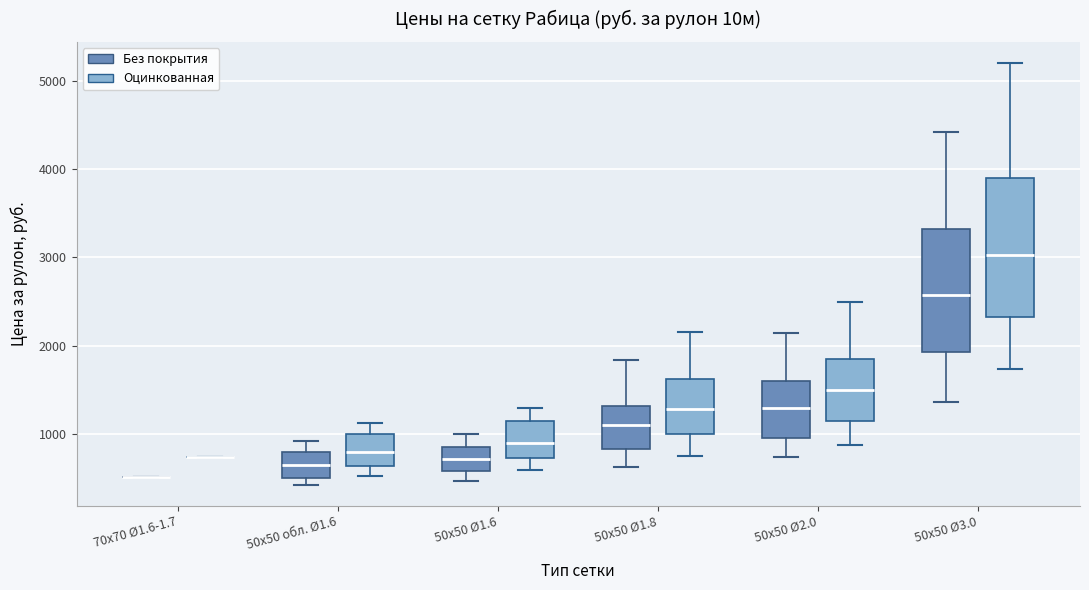

Reading left to right, read every box against the y-axis: the position of its median line, the range the box covers, and the ends of its whiskers. The values are not printed on the chart, so give them approximately, as read against the axis.

70x70 Ø1.6-1.7 (Без покрытия): box collapsed to a line at 500, whiskers 500 to 500
70x70 Ø1.6-1.7 (Оцинкованная): box collapsed to a line at 700, whiskers 700 to 700
50x50 обл. Ø1.6 (Без покрытия): median 700, box 500 to 800, whiskers 400 to 900
50x50 обл. Ø1.6 (Оцинкованная): median 800, box 600 to 1000, whiskers 500 to 1100
50x50 Ø1.6 (Без покрытия): median 700, box 600 to 900, whiskers 500 to 1000
50x50 Ø1.6 (Оцинкованная): median 900, box 700 to 1200, whiskers 600 to 1300
50x50 Ø1.8 (Без покрытия): median 1100, box 800 to 1300, whiskers 600 to 1800
50x50 Ø1.8 (Оцинкованная): median 1300, box 1000 to 1600, whiskers 800 to 2200
50x50 Ø2.0 (Без покрытия): median 1300, box 1000 to 1600, whiskers 700 to 2200
50x50 Ø2.0 (Оцинкованная): median 1500, box 1100 to 1900, whiskers 900 to 2500
50x50 Ø3.0 (Без покрытия): median 2600, box 1900 to 3300, whiskers 1400 to 4400
50x50 Ø3.0 (Оцинкованная): median 3000, box 2300 to 3900, whiskers 1700 to 5200